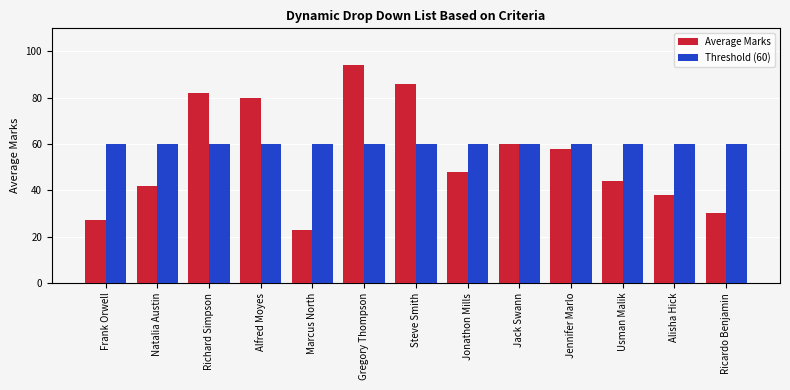

Reading left to right, list all the values displayed in this chart.

Average Marks: 27	42	82	80	23	94	86	48	60	58	44	38	30
Threshold (60): 60	60	60	60	60	60	60	60	60	60	60	60	60